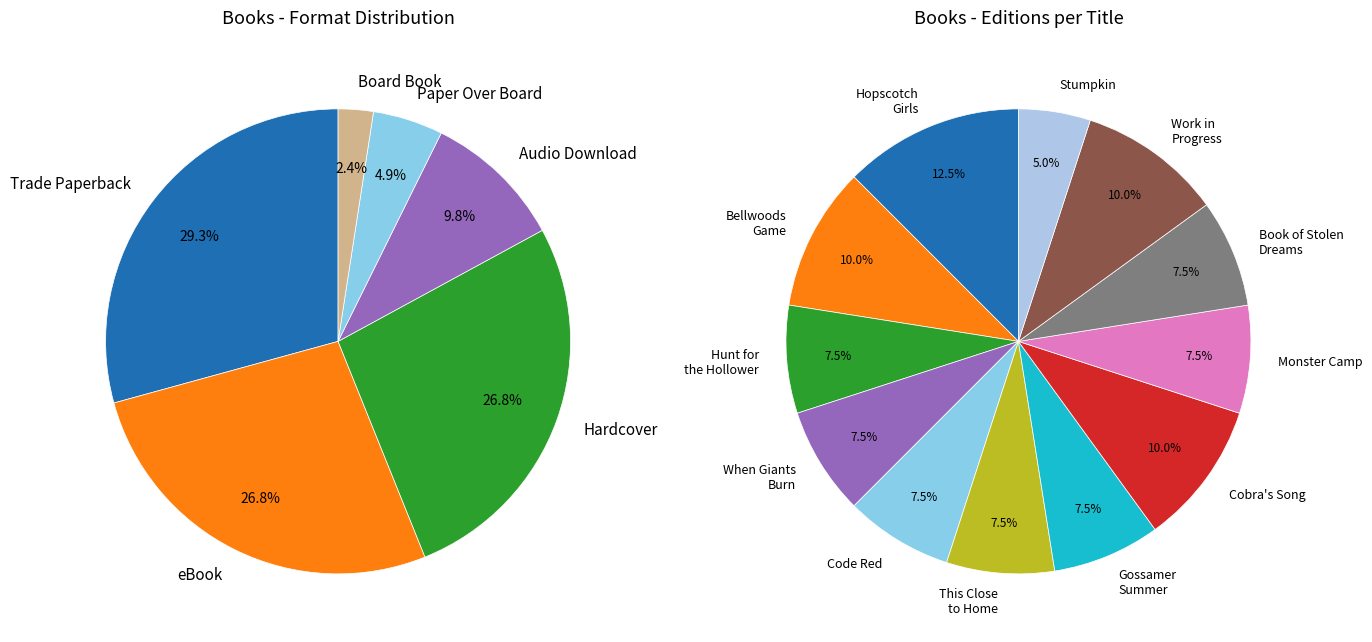

Which has a higher value, Work in Progress or Monster Camp?

Work in Progress